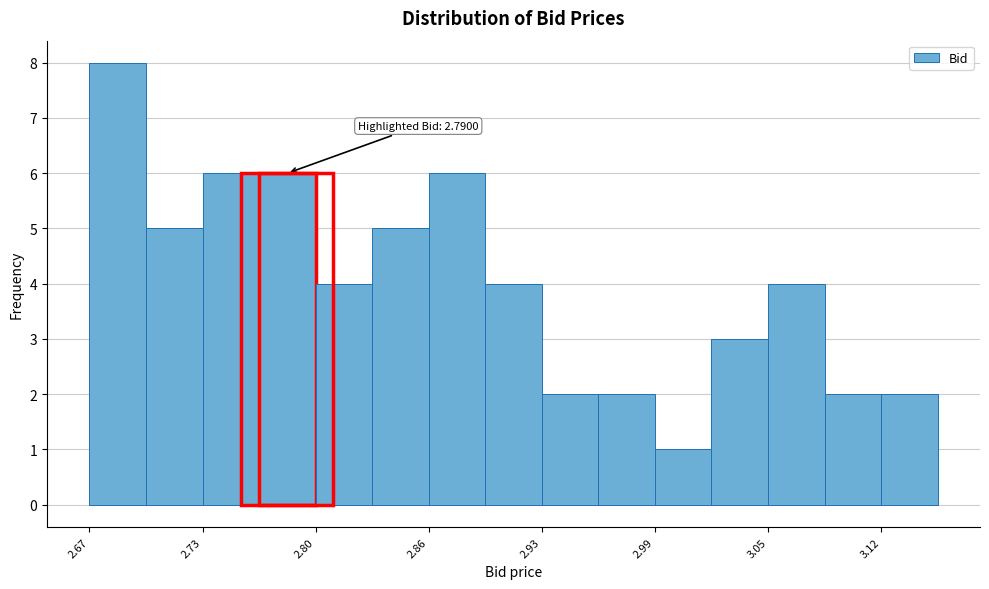

Around what value on the x-axis is the tallest bar? Give the approximate position of its centre, as read against the axis.

2.69